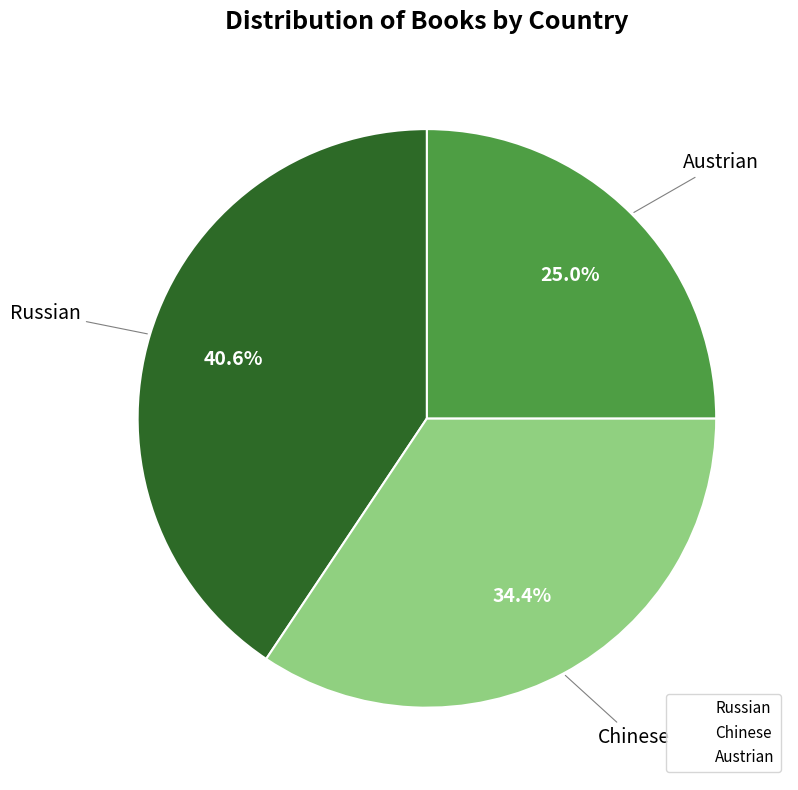

Is the sum of Chinese and Austrian greater than half?

Yes